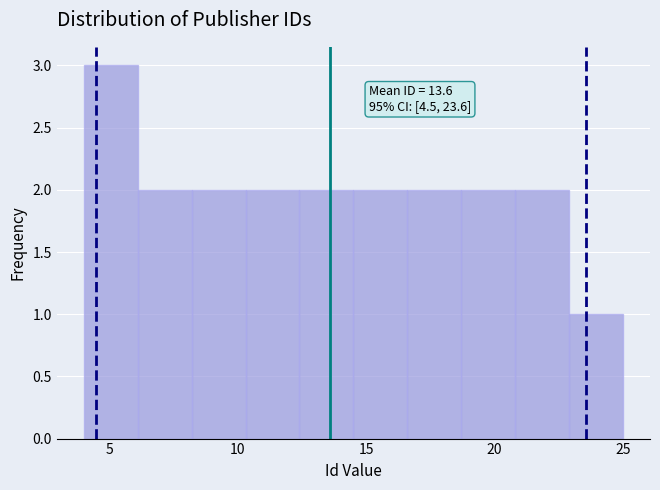

Over which range of the x-axis is the bar tallest?

4.0 to 6.1